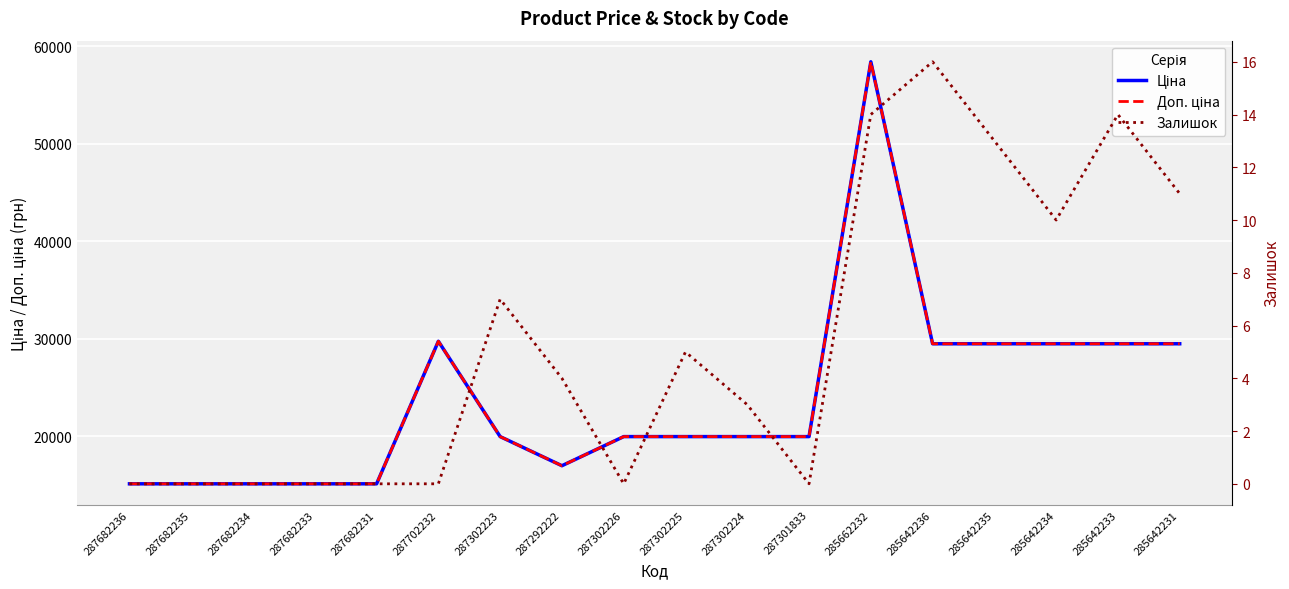

At which label does Ціна reach its minimum?

287682236